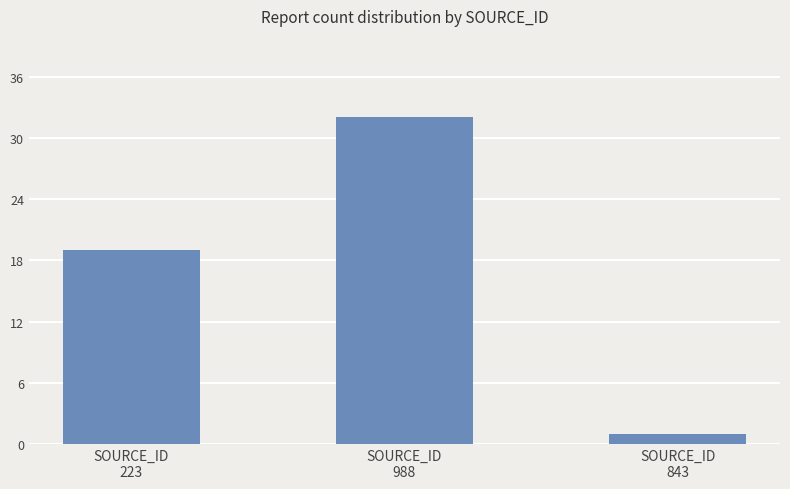

Does the chart contain any negative values?

No